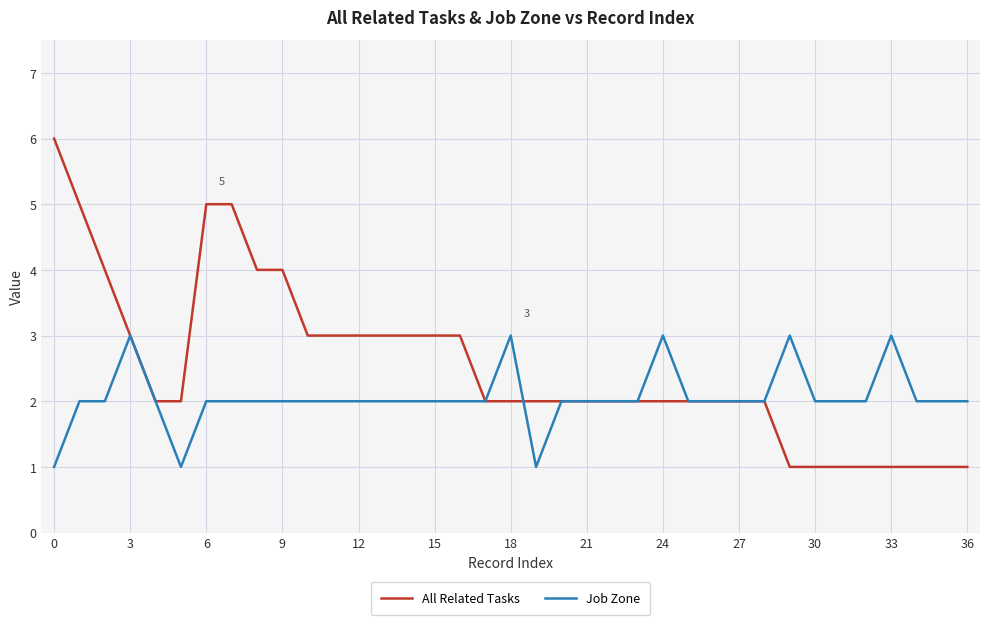

What are all the series names shown in the legend?

All Related Tasks, Job Zone